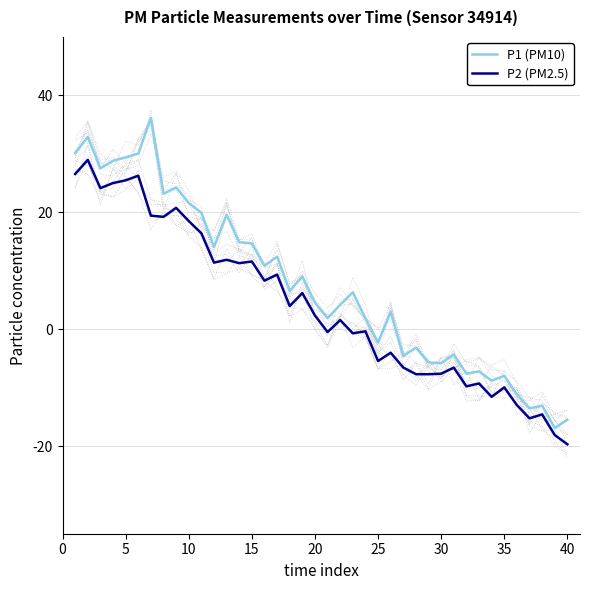

True or false: P2 (PM2.5) has a value of -11.6 at 30.

False